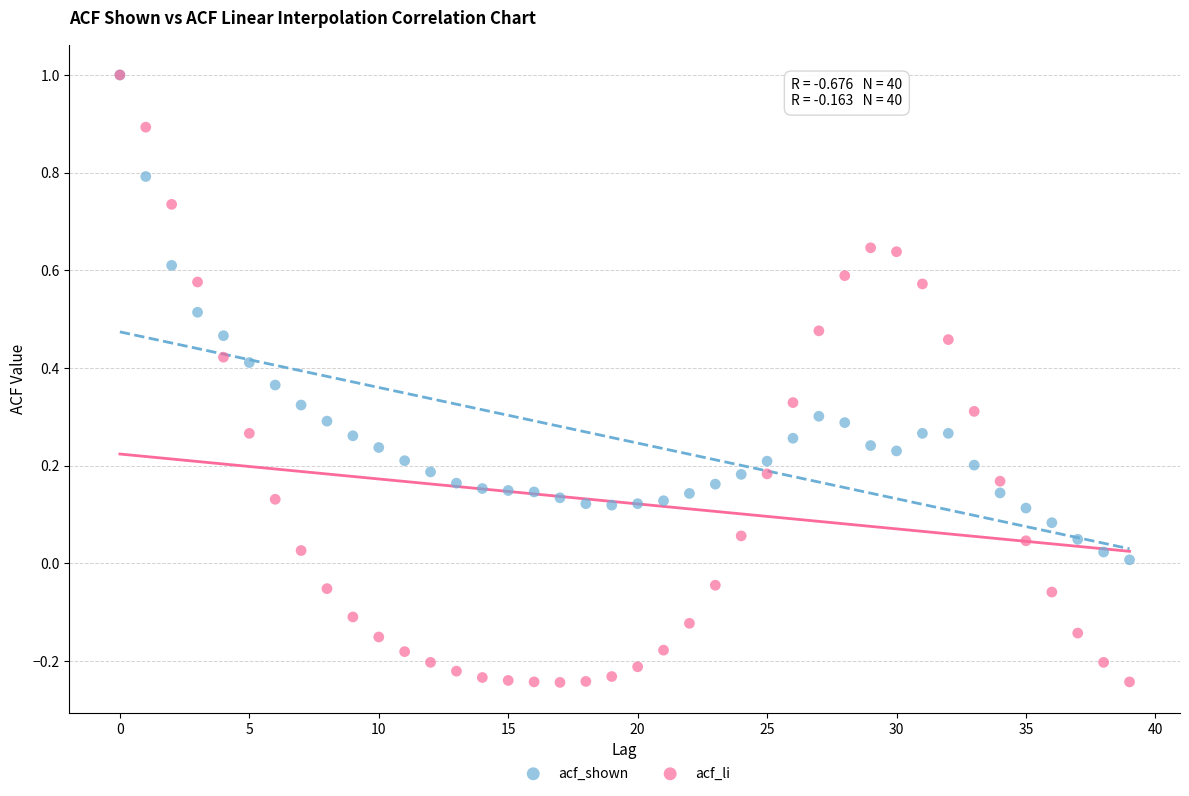

What are all the series names shown in the legend?

acf_shown, acf_li